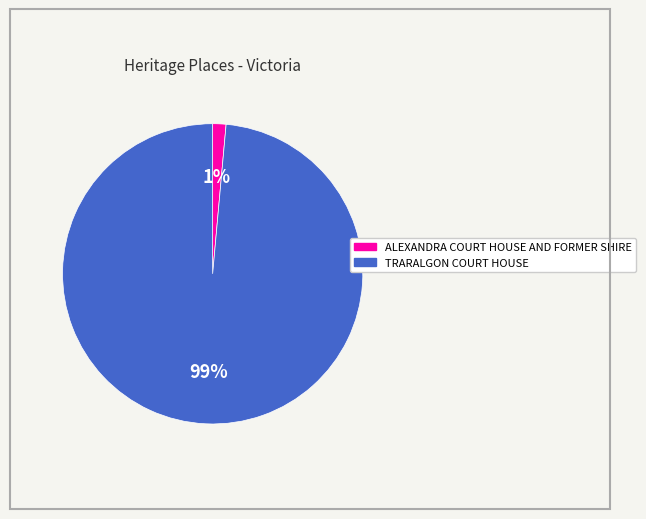

Is it true that ALEXANDRA COURT HOUSE AND FORMER SHIRE is 11% of the pie?

False